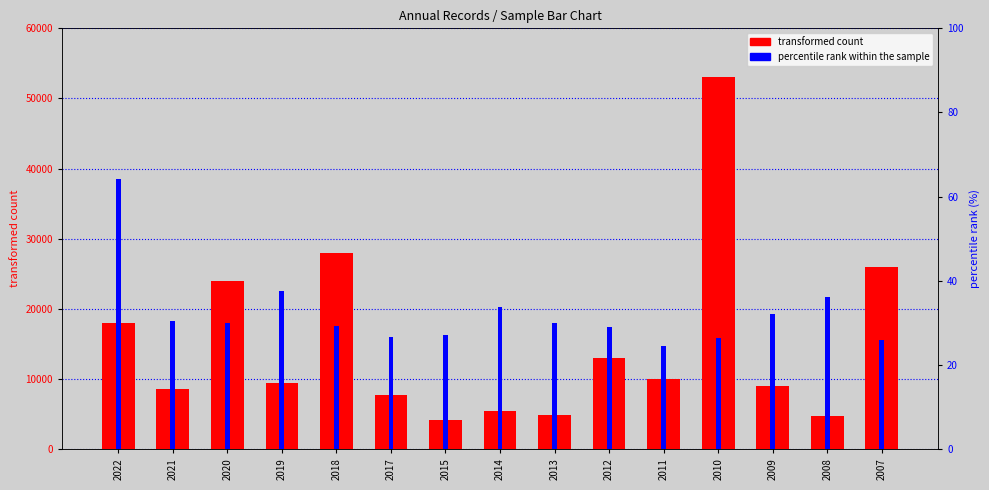

What is the difference between the percentile rank within the sample values at 2014 and 2019?

3.8